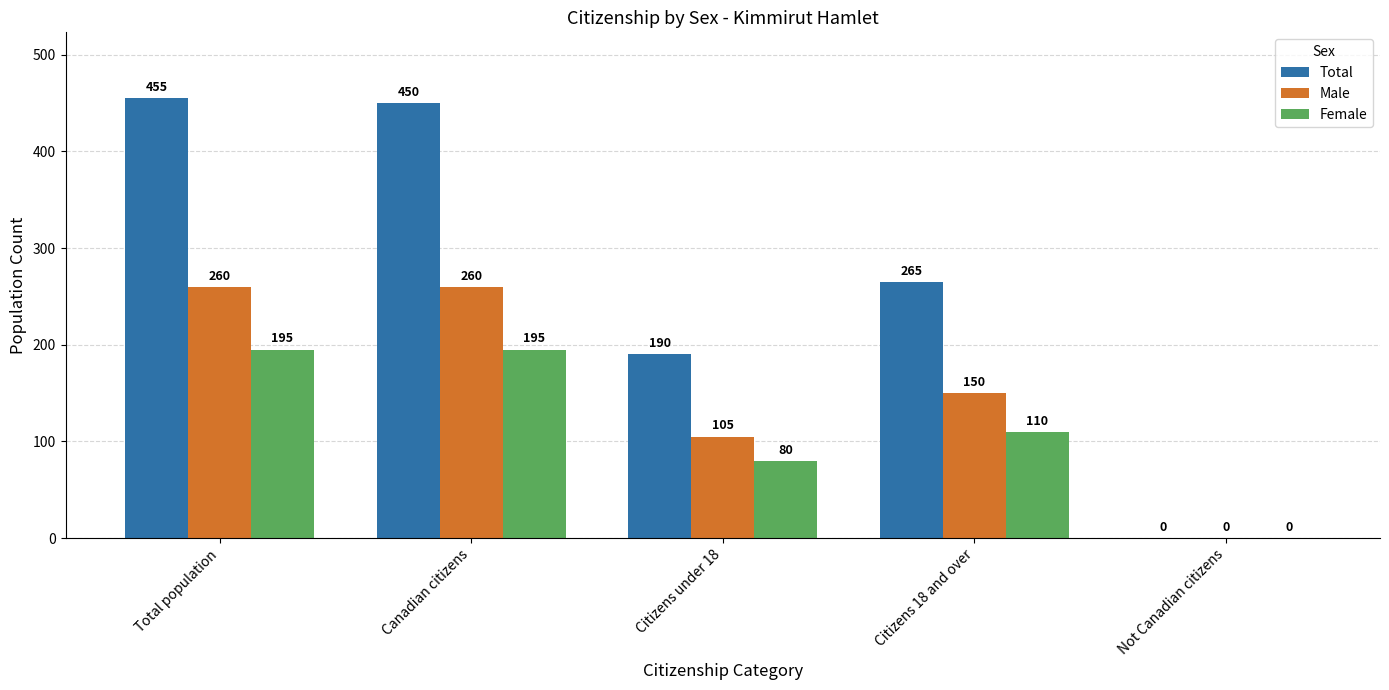

Where does the Female series first go above 110?

Total population